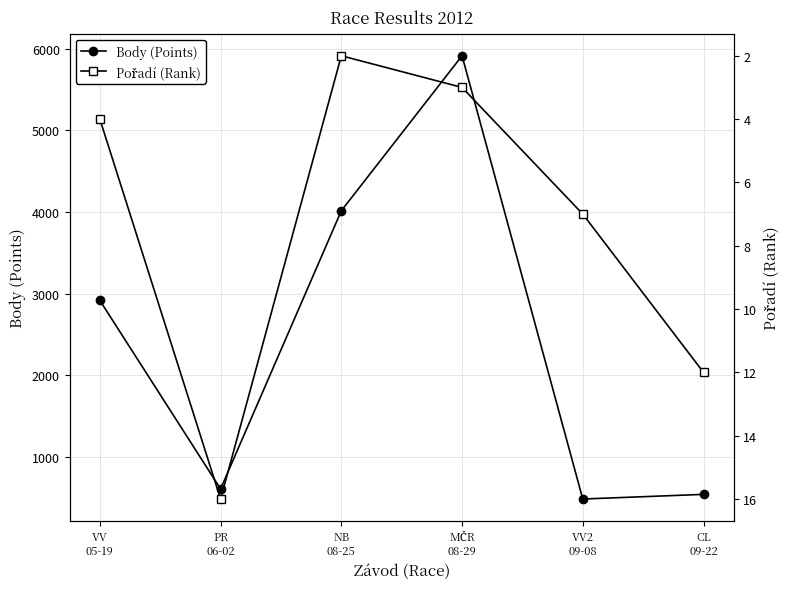

At which label does Body (Points) first exceed 2918?

NB
08-25